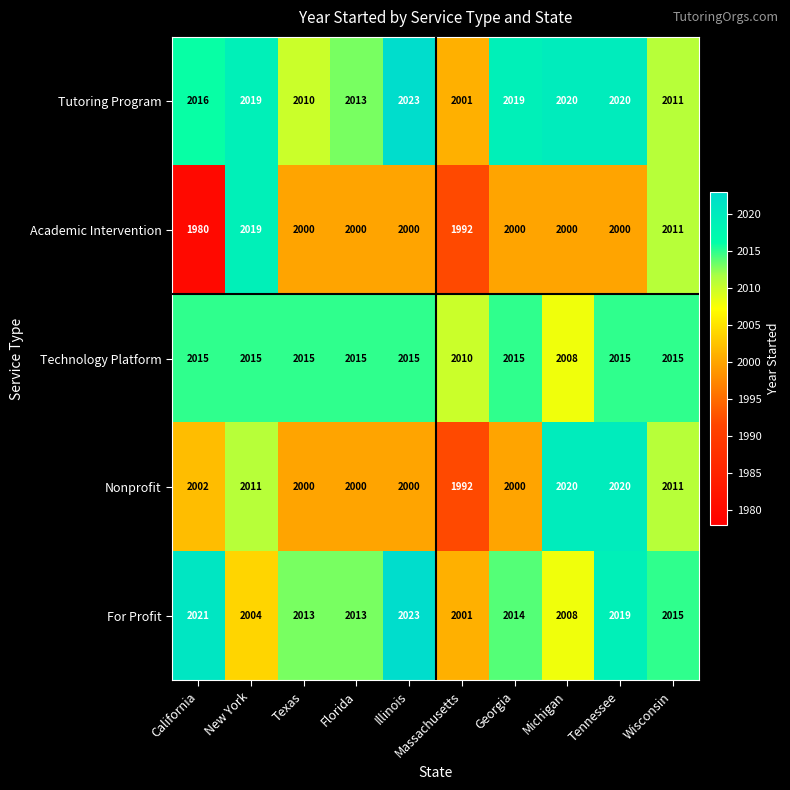

Rank the series at California from highest to lowest value.

For Profit, Tutoring Program, Technology Platform, Nonprofit, Academic Intervention